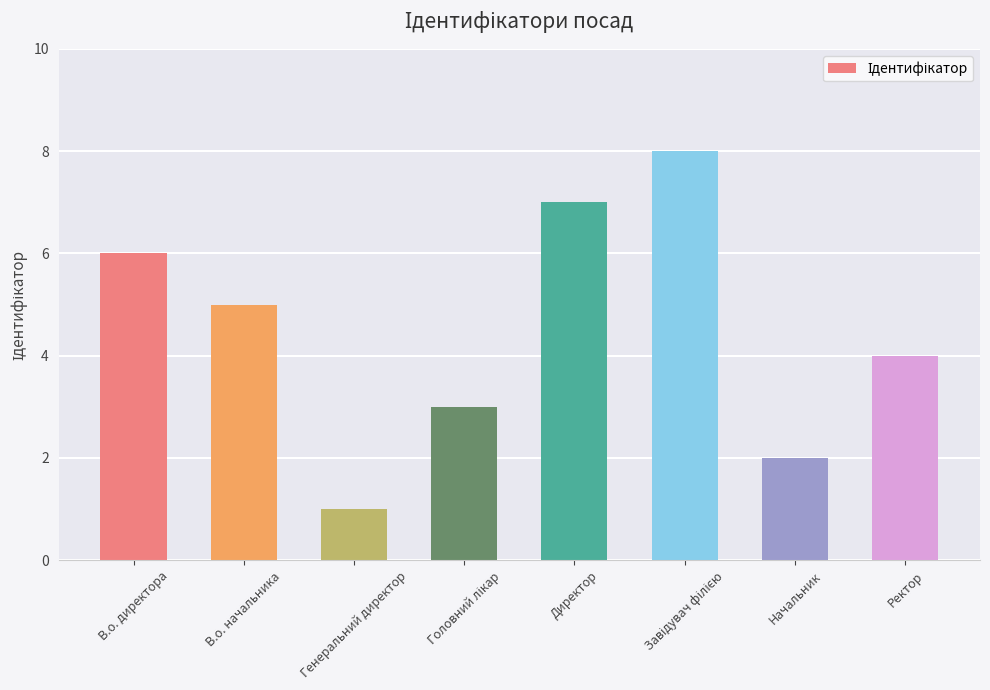

True or false: the data shows 2 at В.о. директора.

False